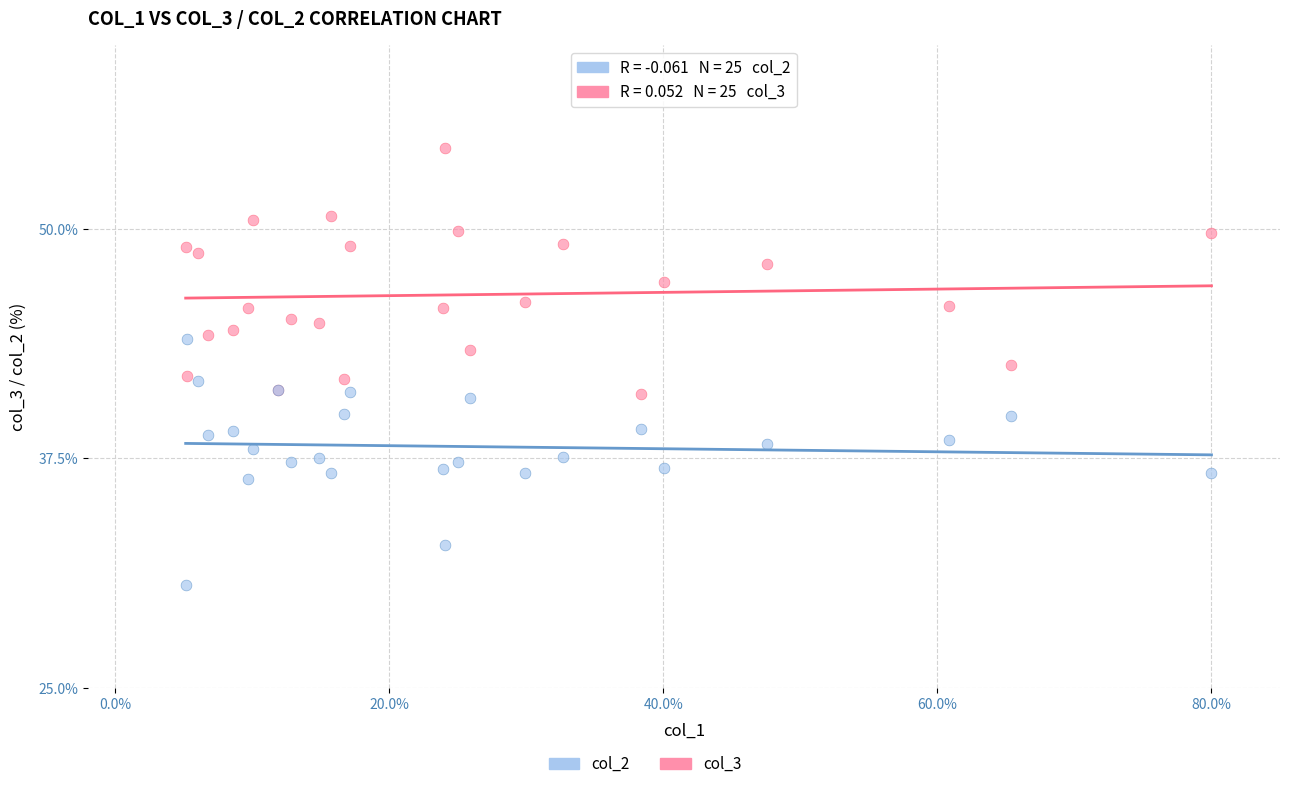

What is the X range (max minus min) for the scatter plot?

74.9